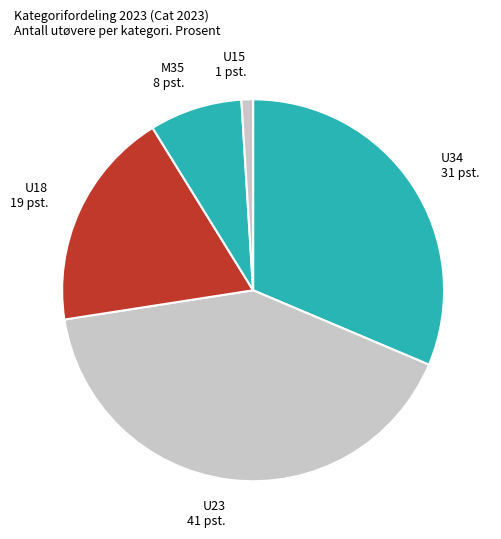

Combined, do U18 and M35 account for over 50%?

No